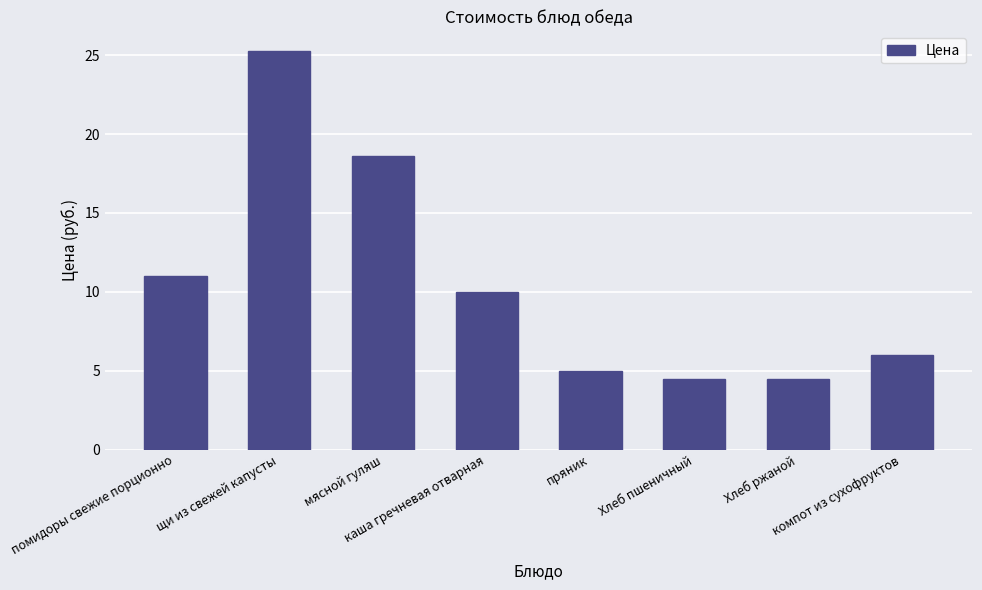

What is the smallest value displayed?

4.5